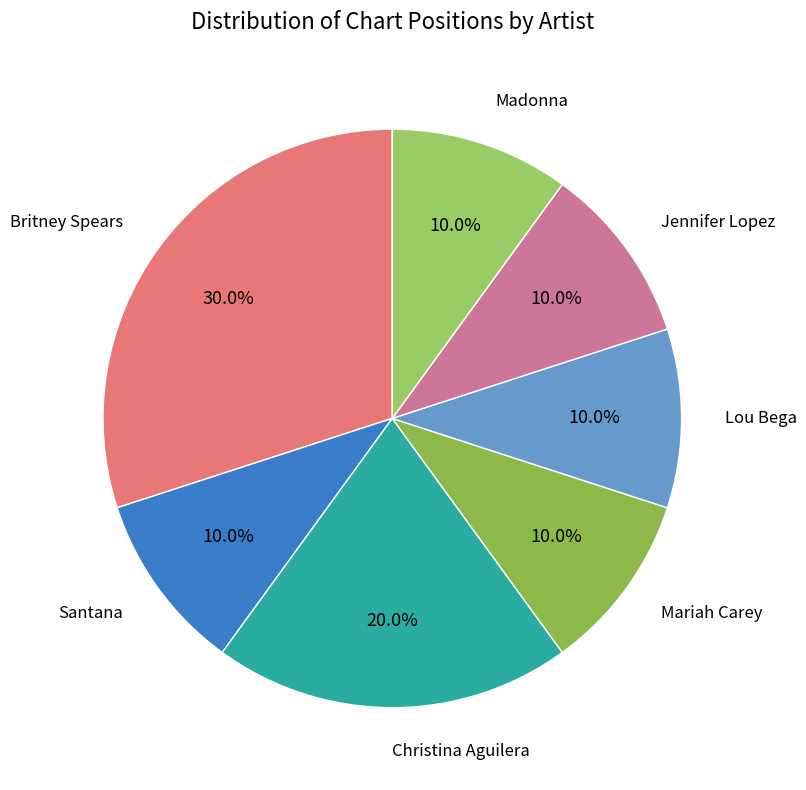

How many segments does this pie chart have?

7